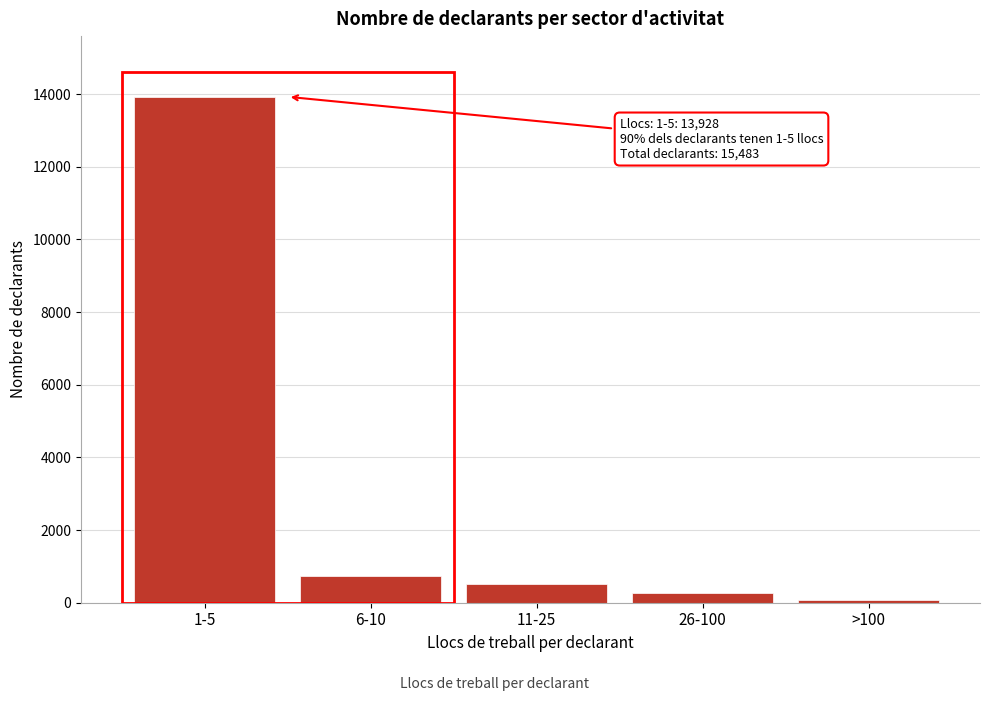

Reading left to right, extract all data points from this chart.

1-5=13928	6-10=724	11-25=504	26-100=262	>100=65